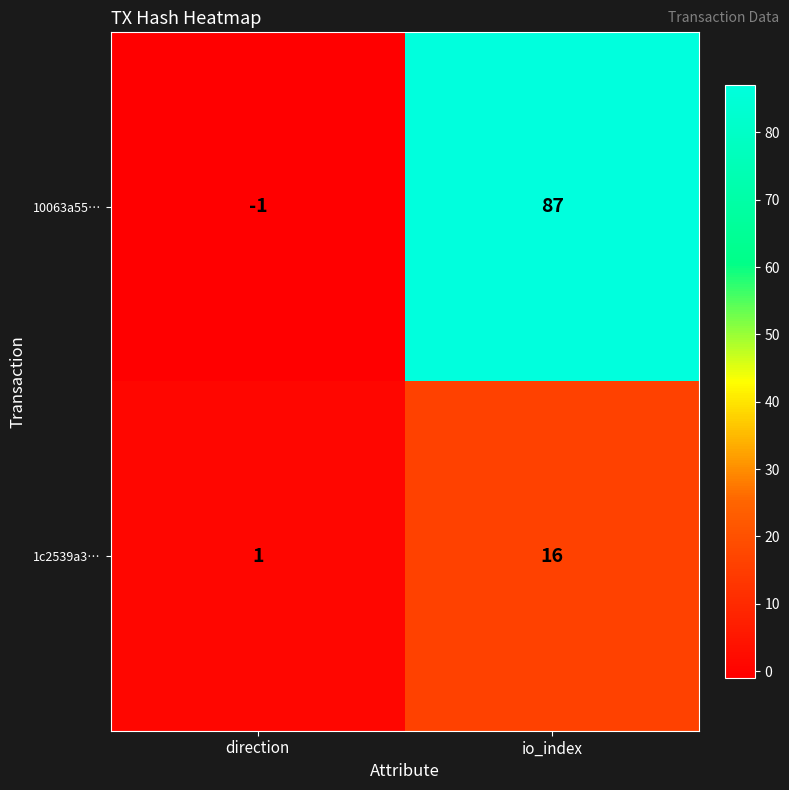

Is it true that 1c2539a3… equals 16 at io_index?

True